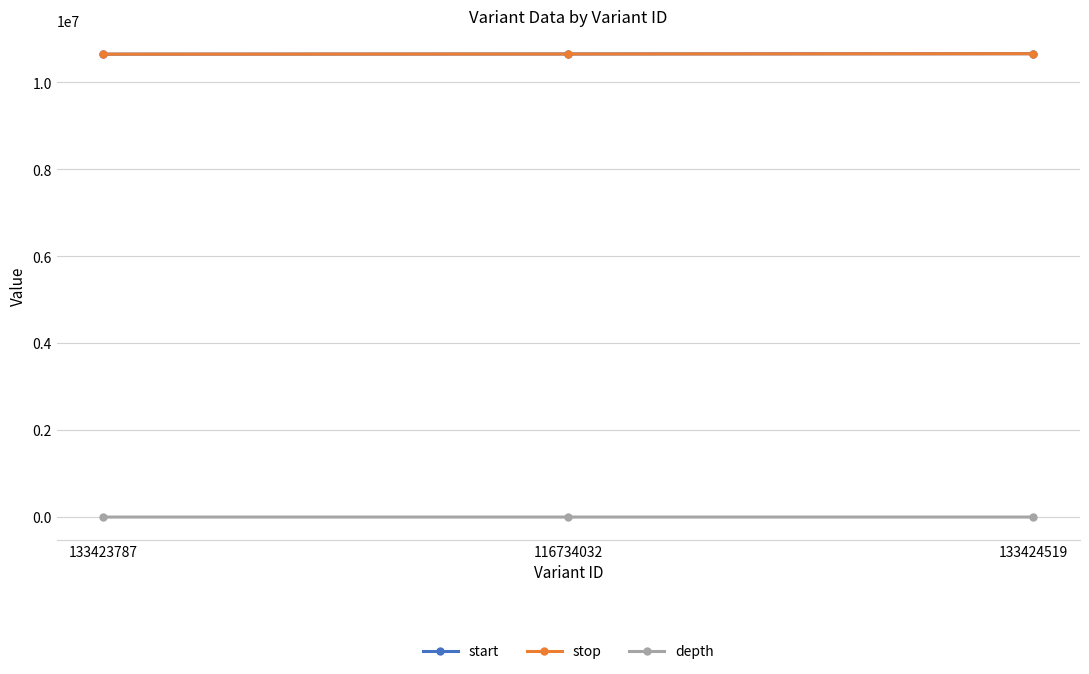

At which label is start closest to 10655467?

116734032